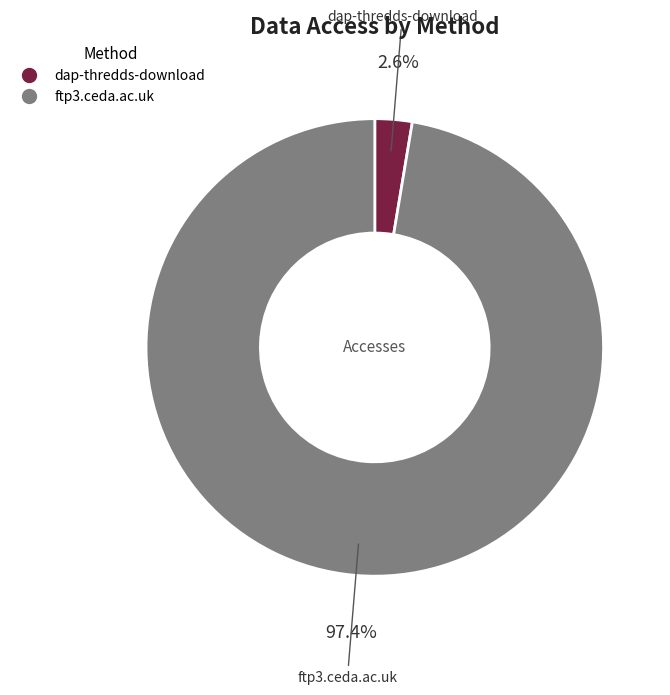

Which slice is the smallest?

dap-thredds-download